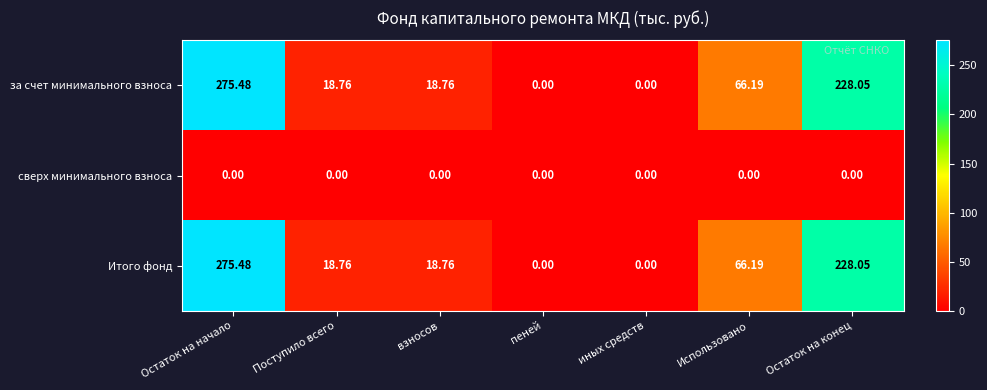

At which category does the chart reach its peak across all series?

Остаток на начало